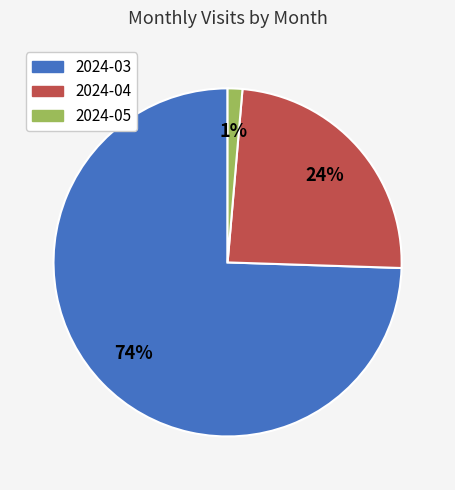

Is it true that 2024-05 is 11% of the pie?

False